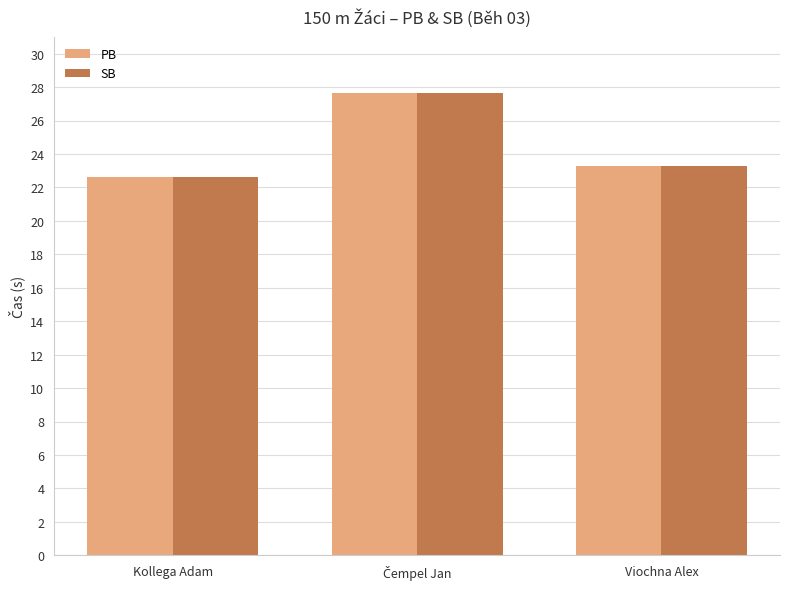

Are the bars horizontal?

No